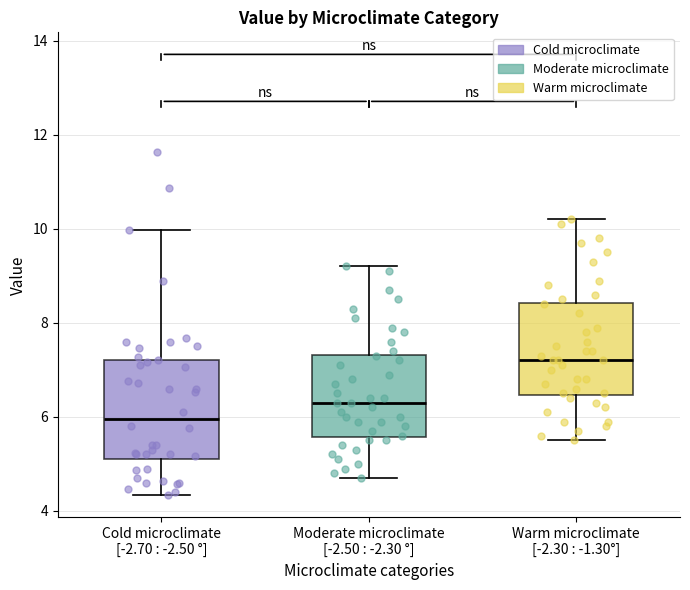

Which box's median line is the highest?

Warm microclimate [-2.30 : -1.30°]